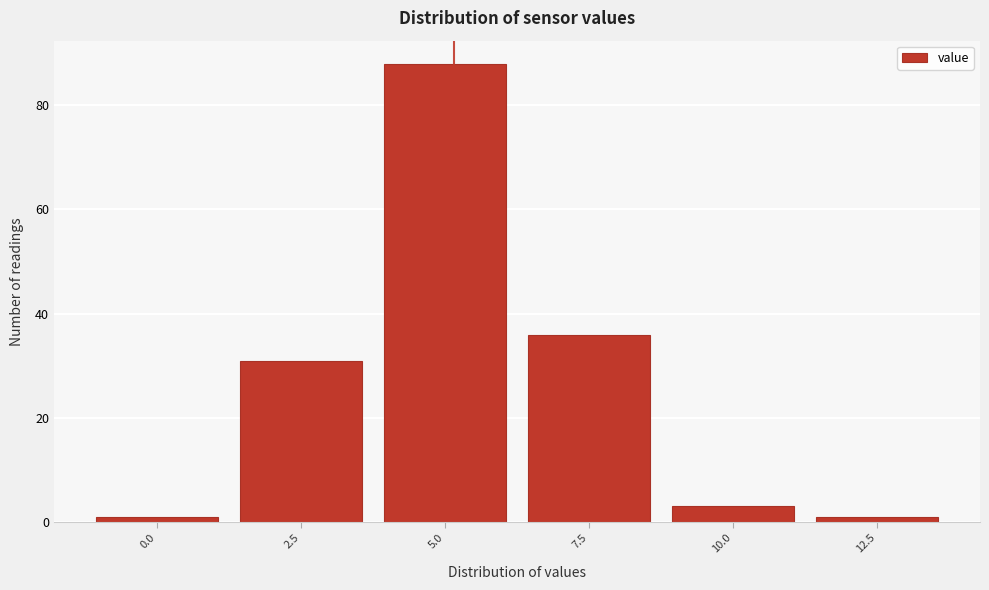

Reading left to right, transcribe all the data shown in this chart.

1	31	88	36	3	1